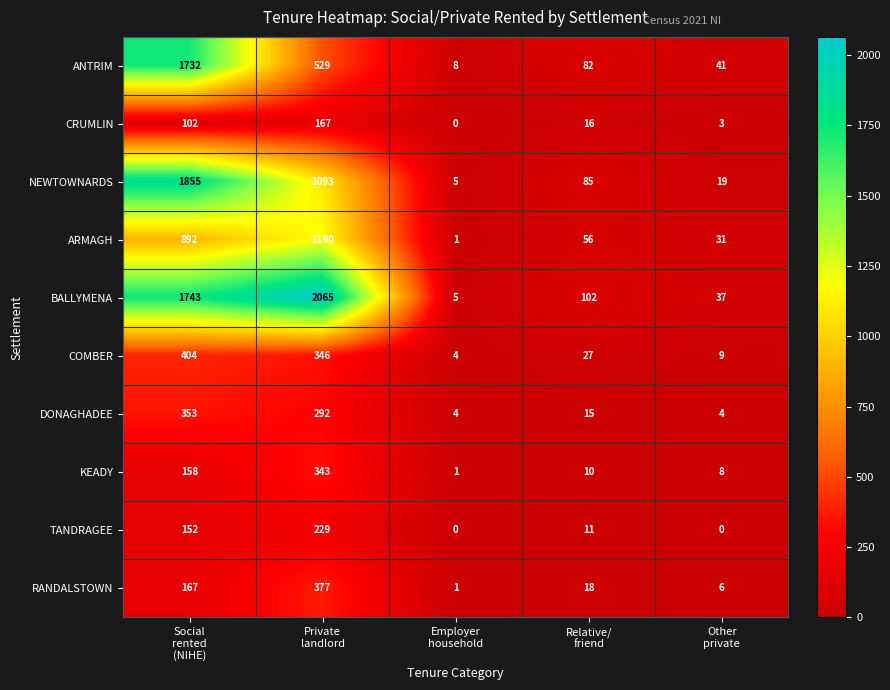

What is the difference between the maximum and minimum values in the NEWTOWNARDS series?

1850